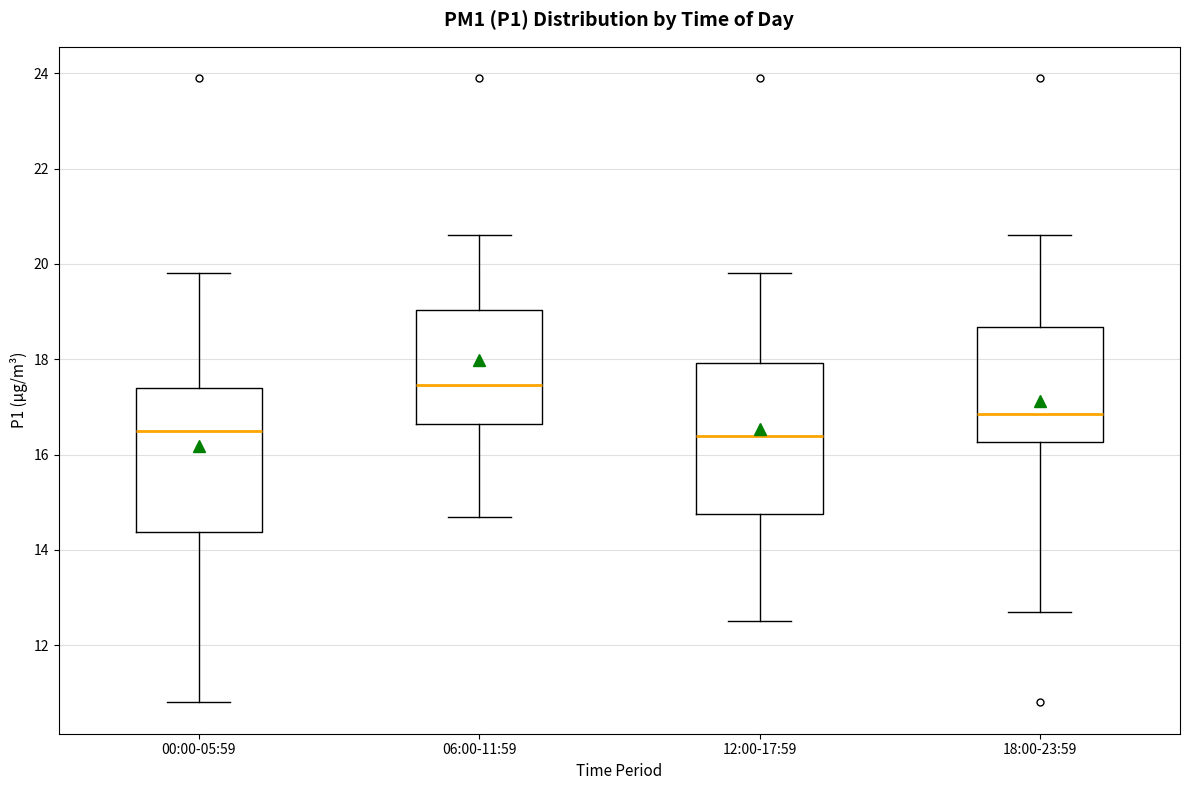

Where does the lower whisker of the box for 12:00-17:59 end on the y-axis? The values are not printed on the chart, so give them approximately, as read against the axis.

12.6